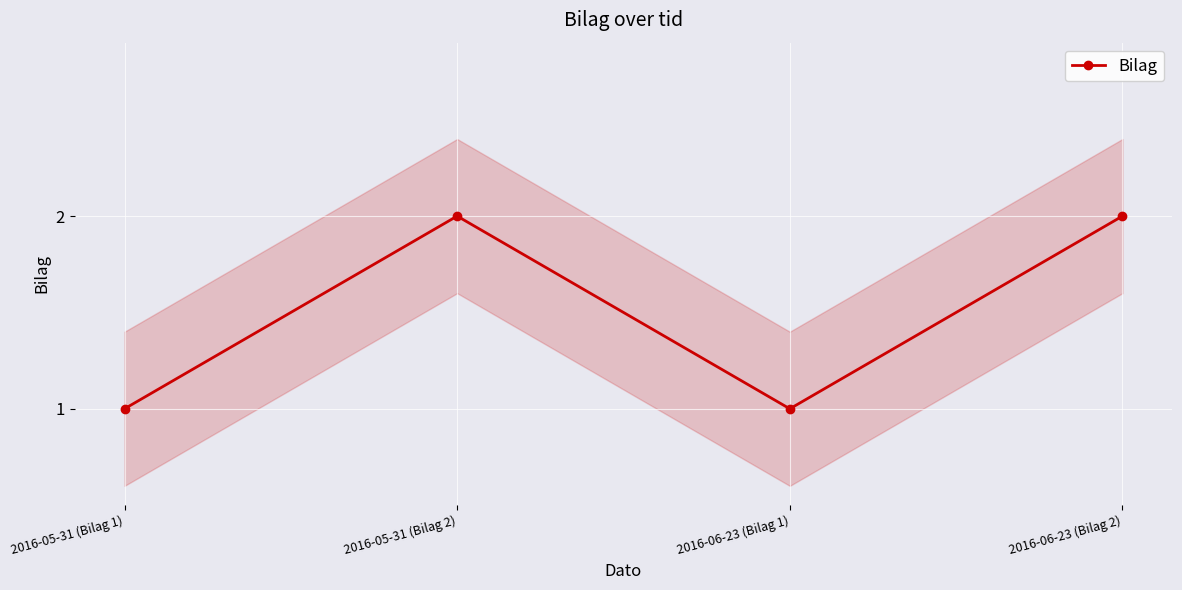

What is the sum of all values?

6